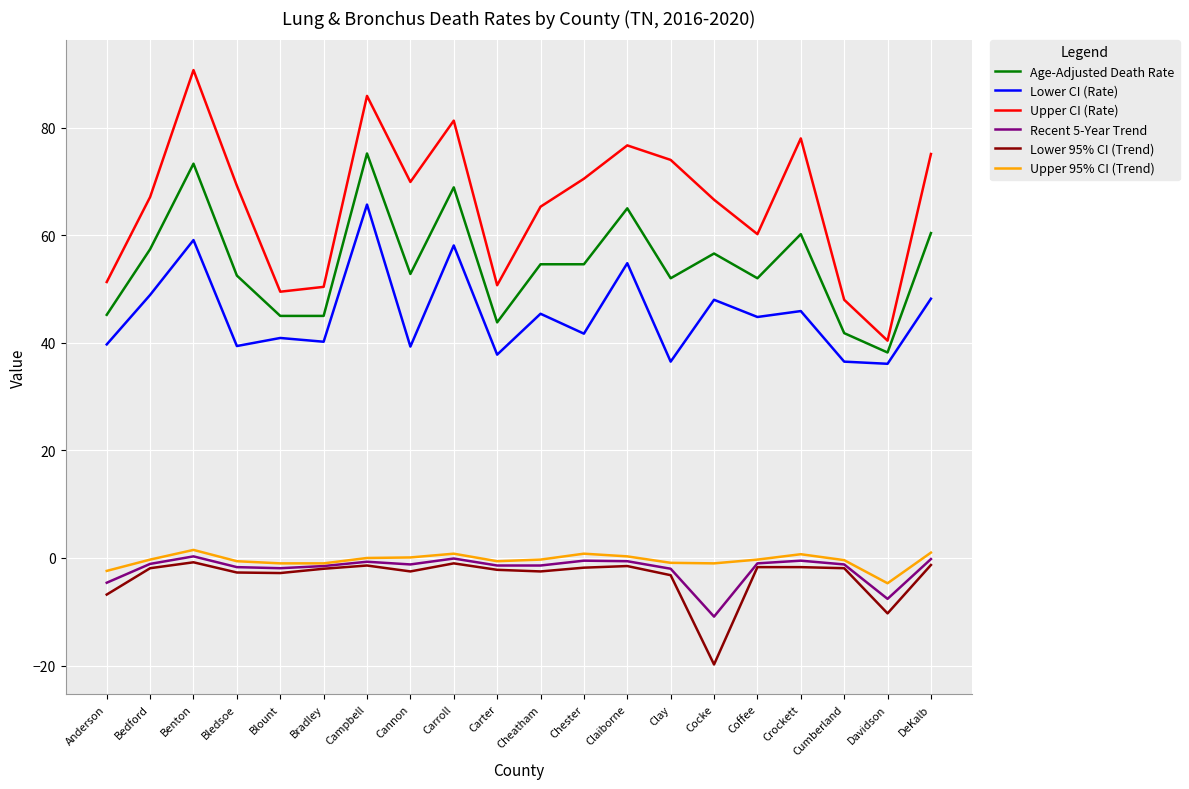

Which series has the largest total across all categories?

Upper CI (Rate)